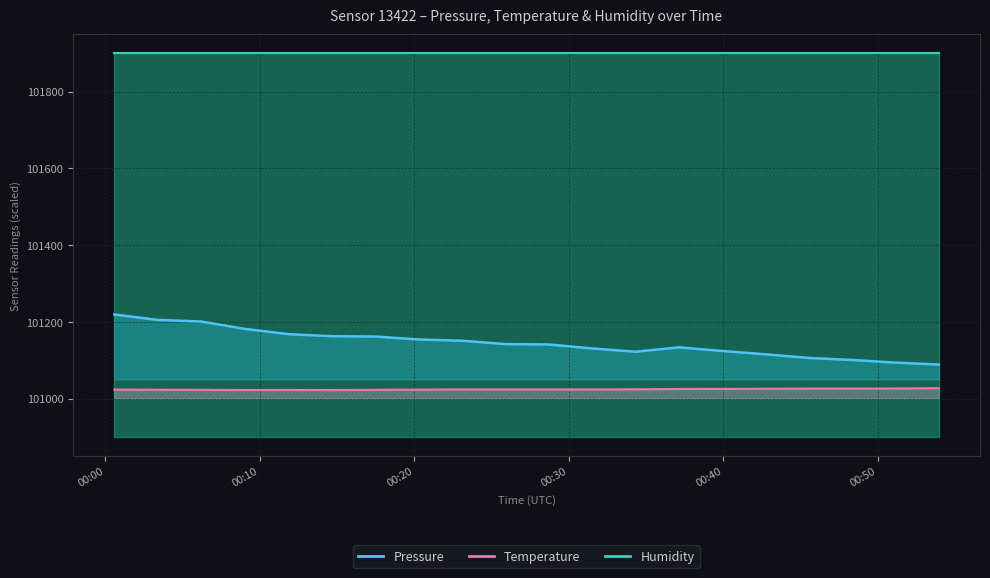

True or false: temperature and pressure cross at least once.

False